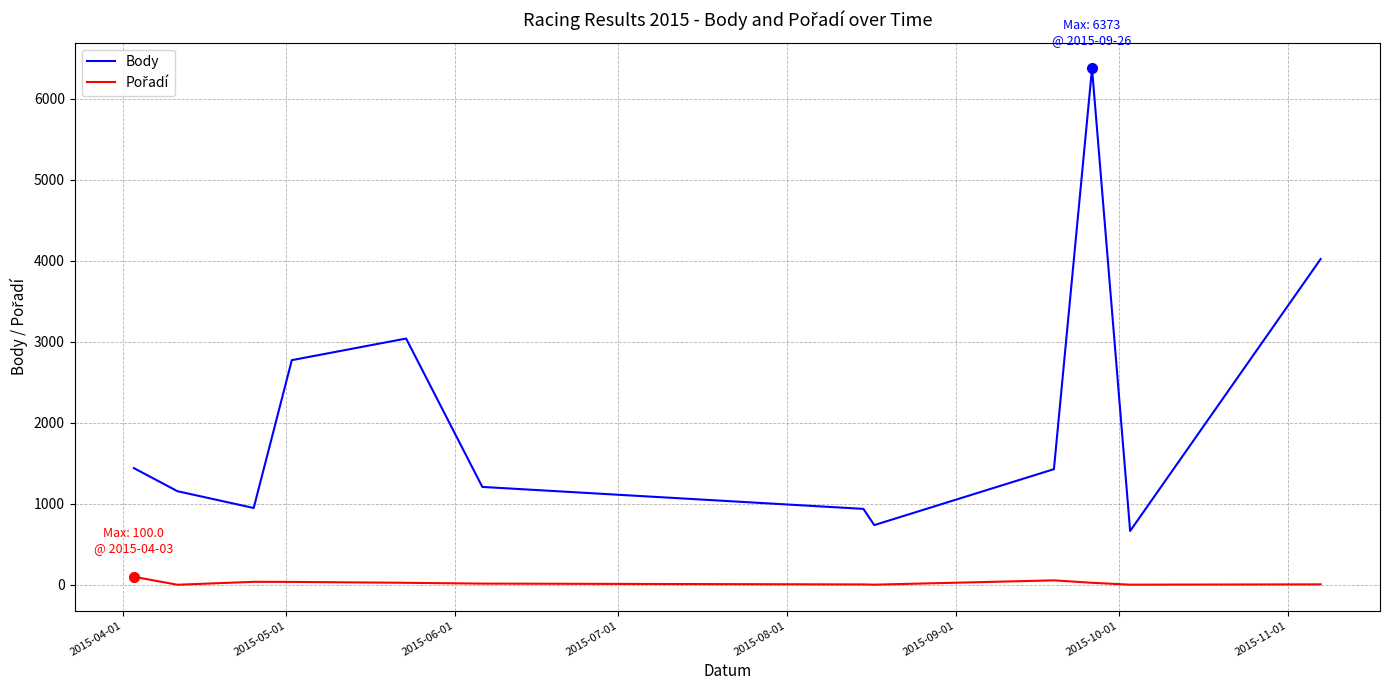

What is the maximum value shown in the chart?

6373